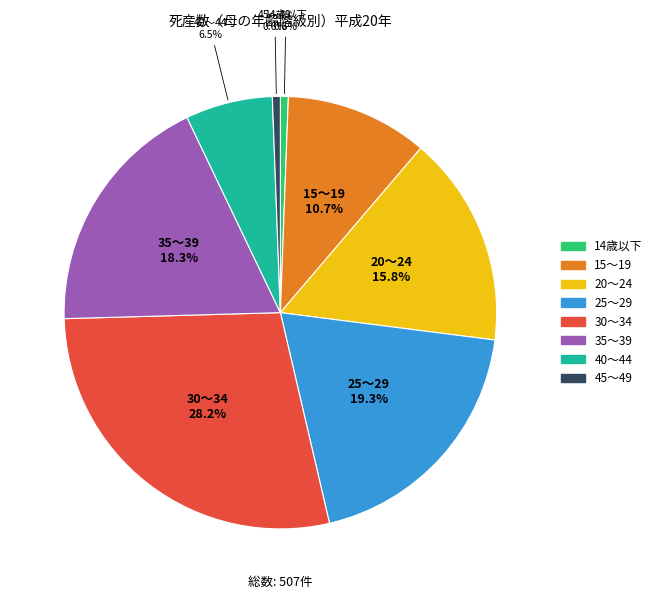

Which category has the biggest portion of the pie?

30～34